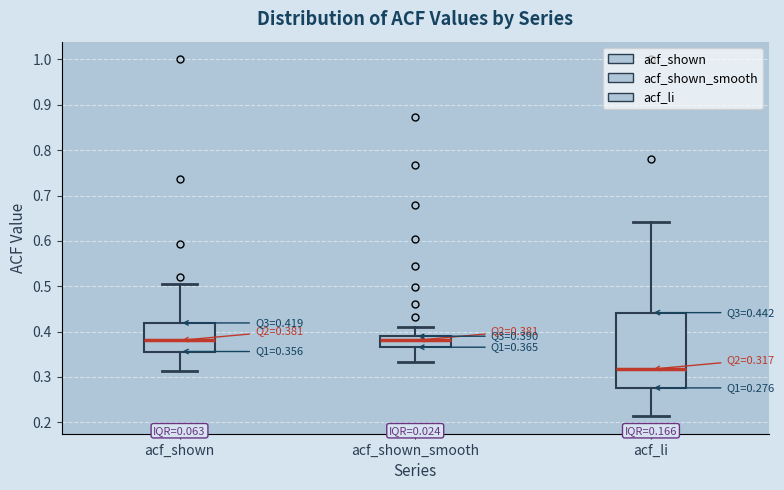

Which box has the lowest median line?

acf_li